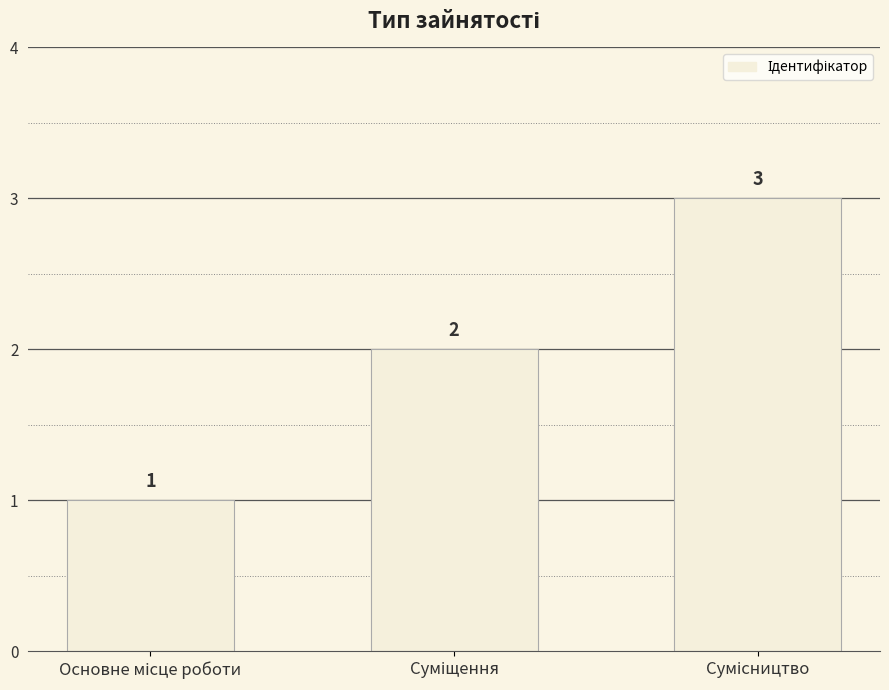

What is the sum of all values?

6